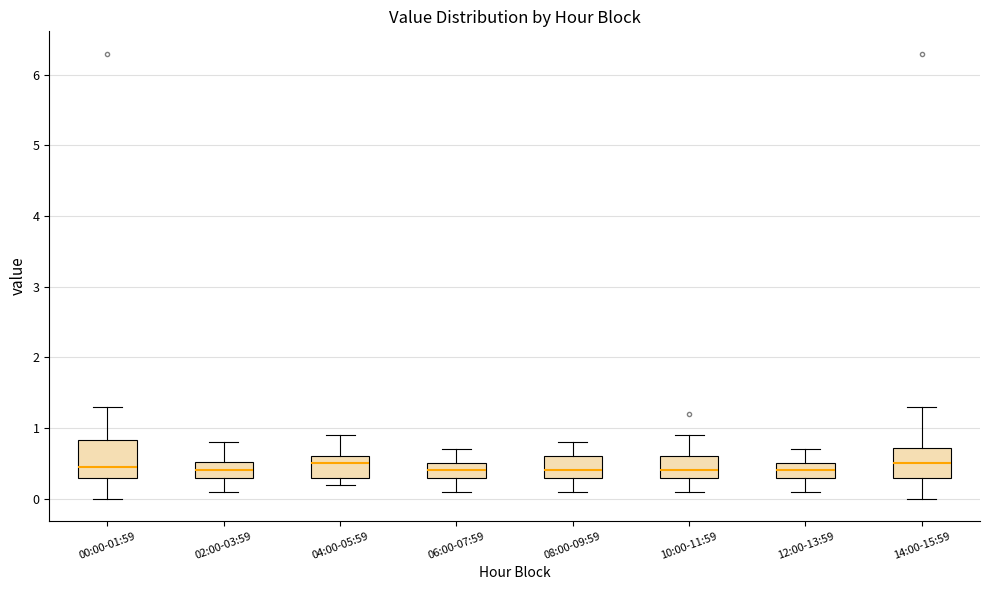

Reading left to right, read every box against the y-axis: the position of its median line, the range the box covers, and the ends of its whiskers. The values are not printed on the chart, so give them approximately, as read against the axis.

00:00-01:59: median 0.5, box 0.3 to 0.8, whiskers 0.0 to 1.3
02:00-03:59: median 0.4, box 0.3 to 0.5, whiskers 0.1 to 0.8
04:00-05:59: median 0.5, box 0.3 to 0.6, whiskers 0.2 to 0.9
06:00-07:59: median 0.4, box 0.3 to 0.5, whiskers 0.1 to 0.7
08:00-09:59: median 0.4, box 0.3 to 0.6, whiskers 0.1 to 0.8
10:00-11:59: median 0.4, box 0.3 to 0.6, whiskers 0.1 to 0.9
12:00-13:59: median 0.4, box 0.3 to 0.5, whiskers 0.1 to 0.7
14:00-15:59: median 0.5, box 0.3 to 0.7, whiskers 0.0 to 1.3